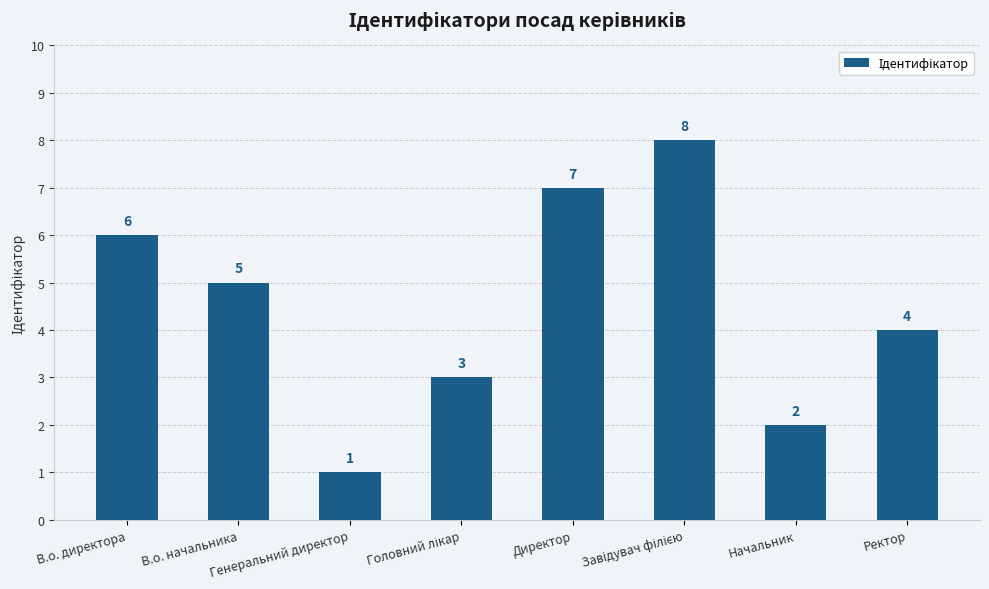

Reading left to right, list all the values displayed in this chart.

6	5	1	3	7	8	2	4